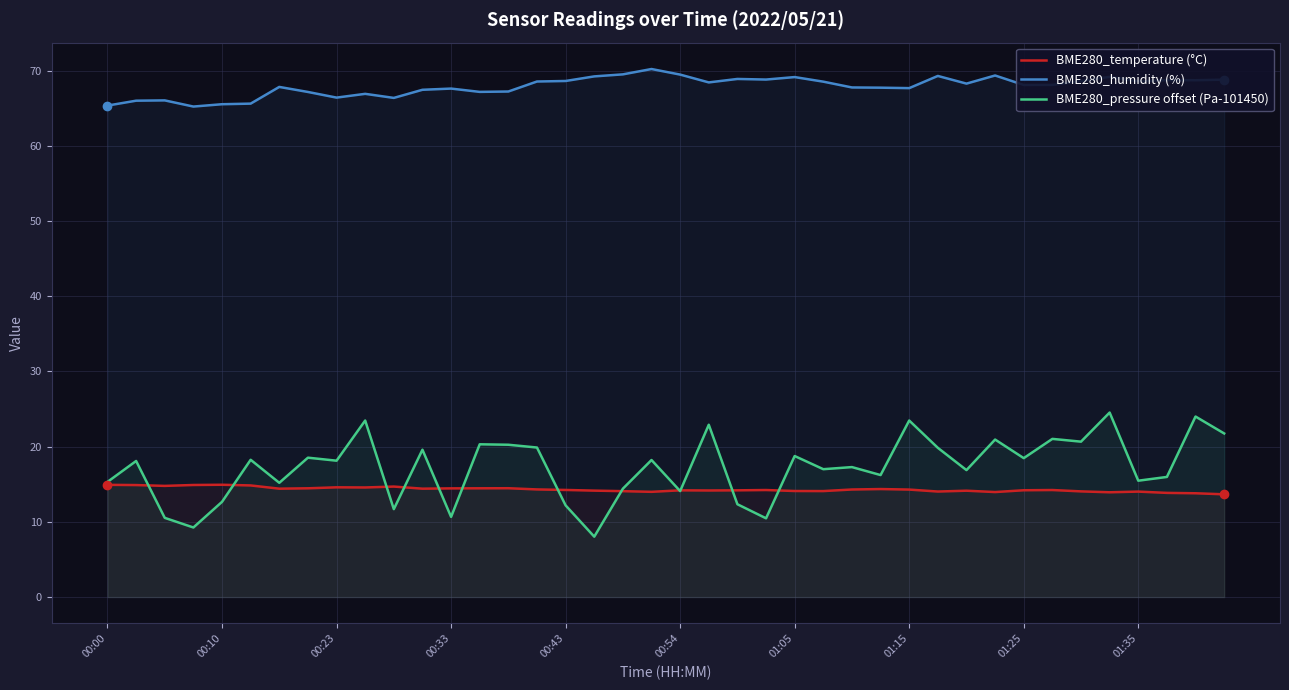

True or false: BME280_pressure offset (Pa-101450) and BME280_humidity (%) cross at least once.

False